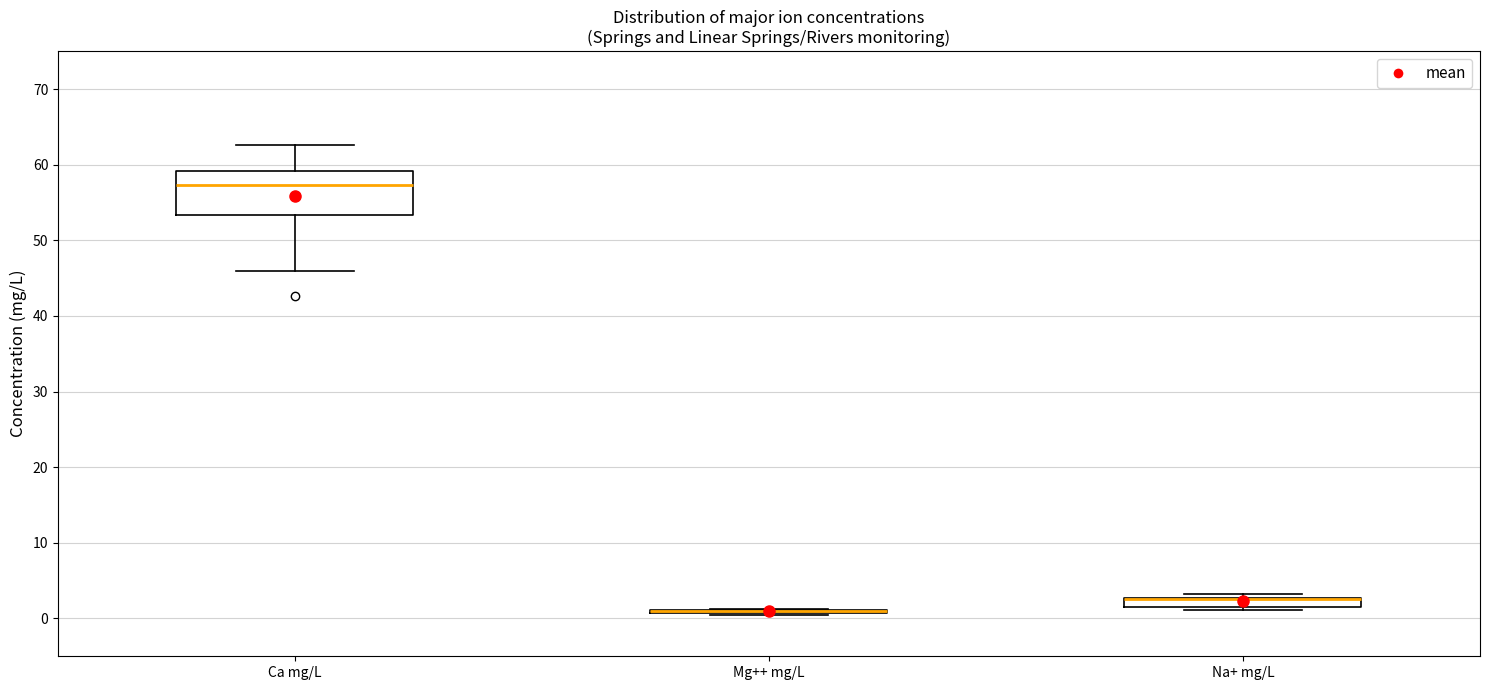

Which box is the tallest, from its lower edge to its upper edge?

Ca mg/L